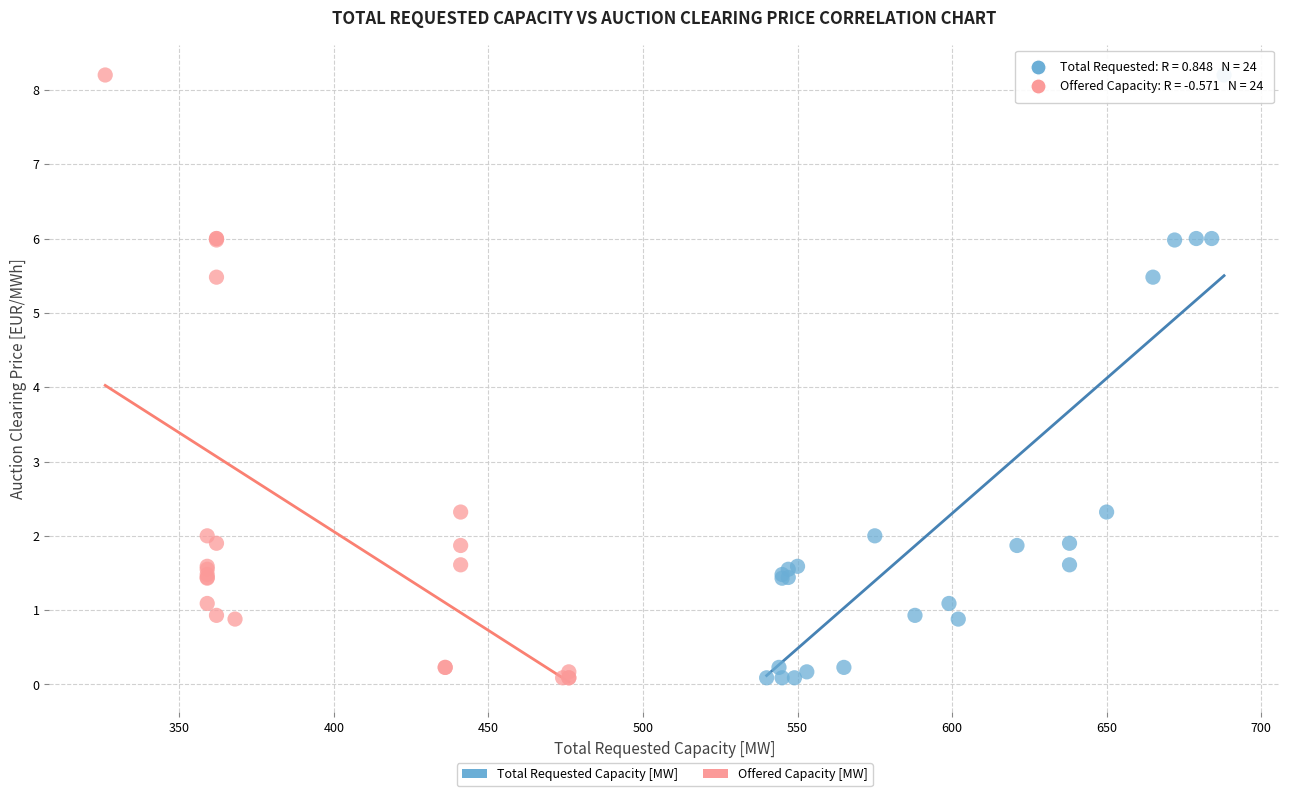

What are all the series names shown in the legend?

Total Requested Capacity [MW], Offered Capacity [MW]